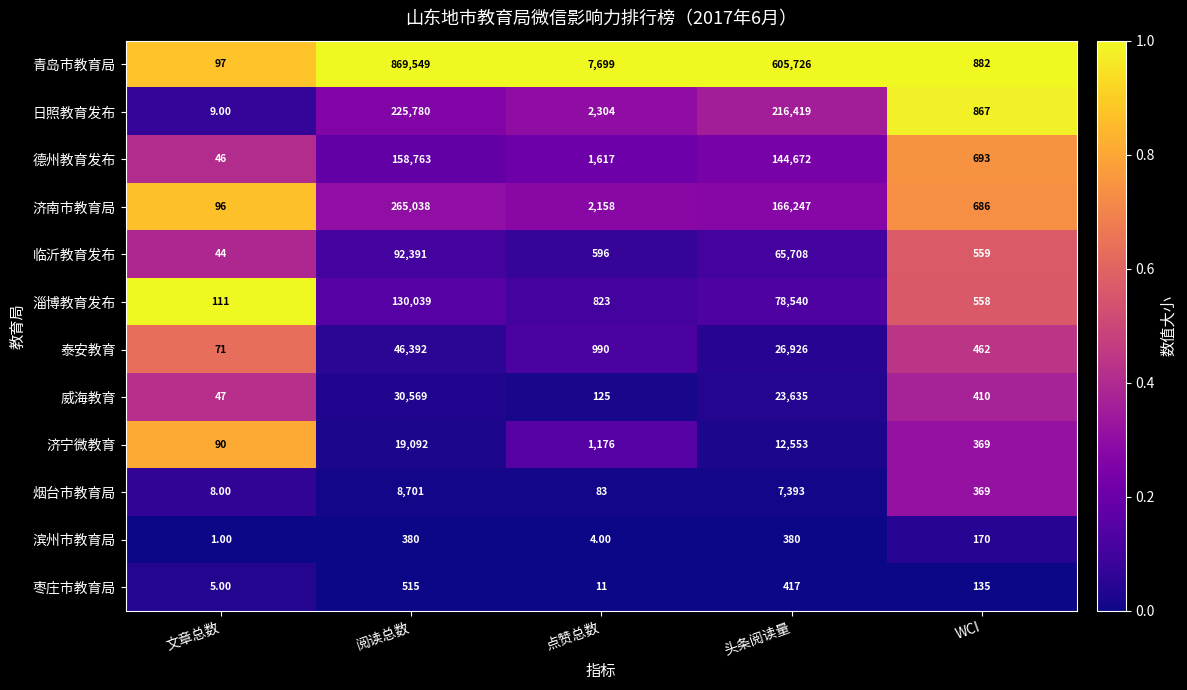

What is the sum of the 济南市教育局 values at 文章总数 and WCI?

782